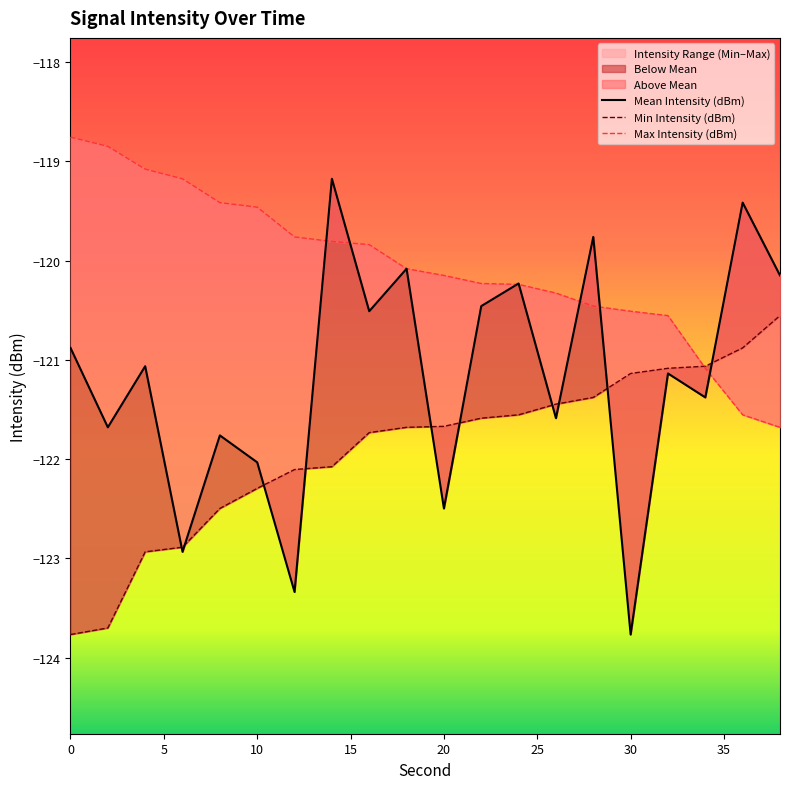

What are all the series names shown in the legend?

Mean Intensity (dBm), Min Intensity (dBm), Max Intensity (dBm)